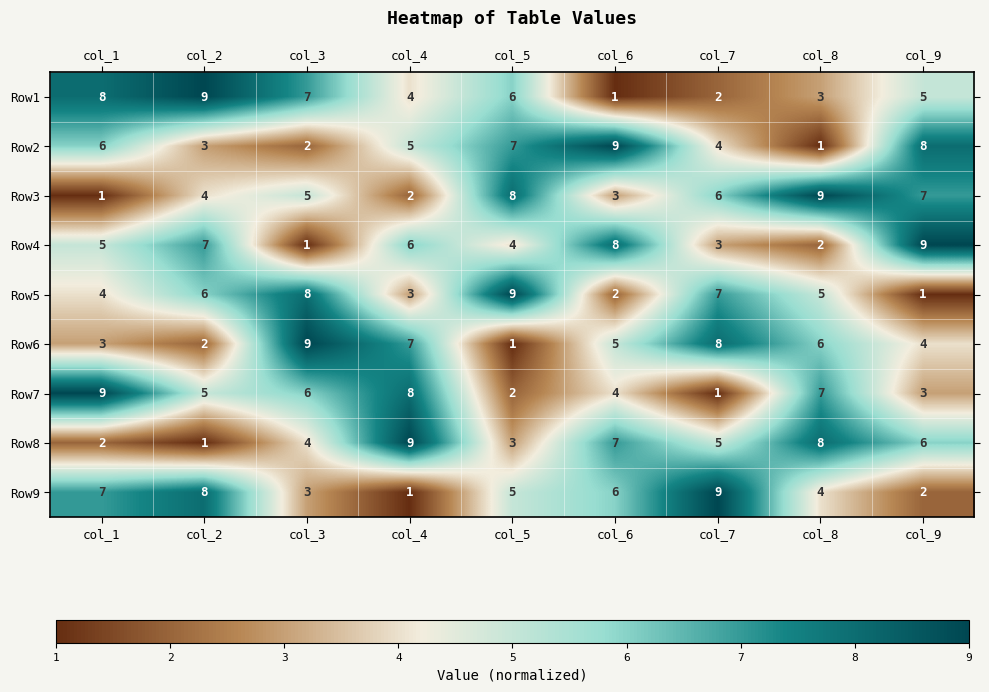

Is the value of Row1 at col_8 greater than the value of Row7 at col_7?

Yes